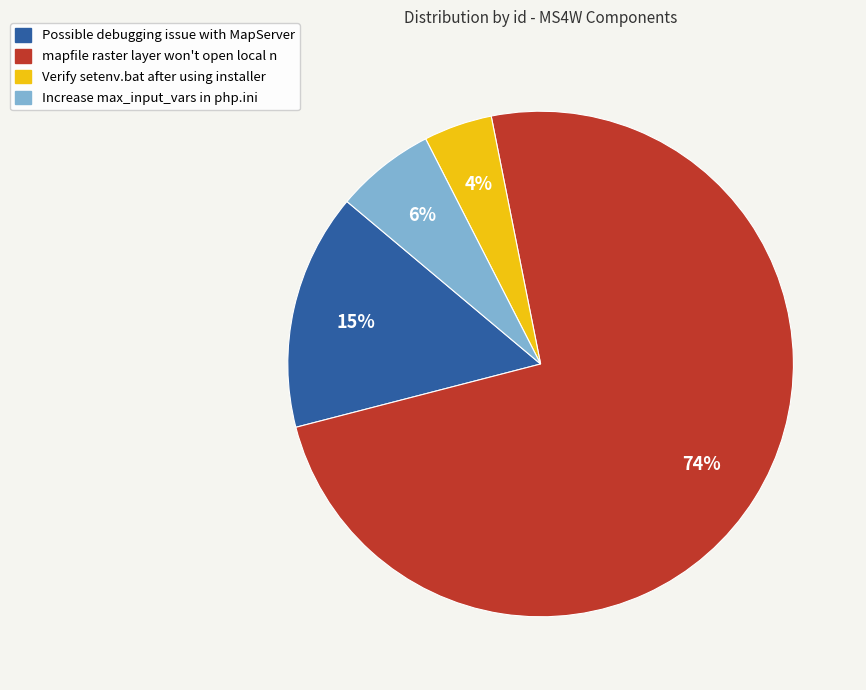

Do Possible debugging issue with MapServer and mapfile raster layer won't open local n together represent more than half of the pie?

Yes